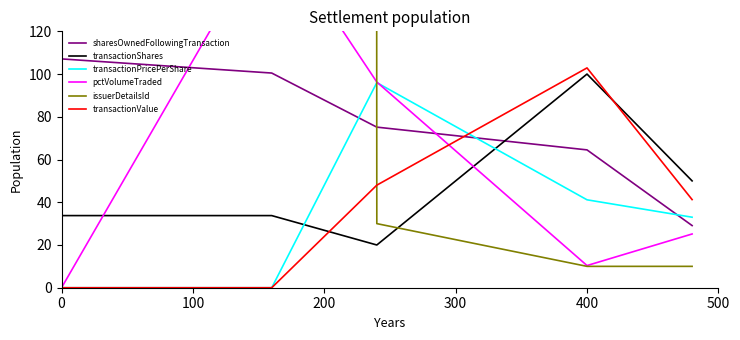

The value of sharesOwnedFollowingTransaction at 400 is 64.5. True or false?

True